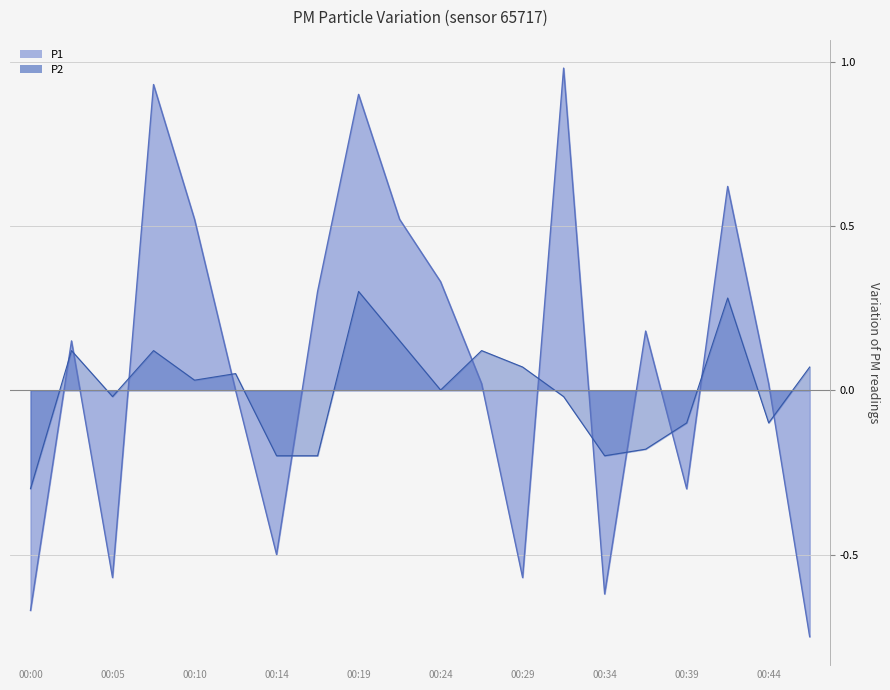

What is the spread (max minus min) of values at 00:32?

1.0